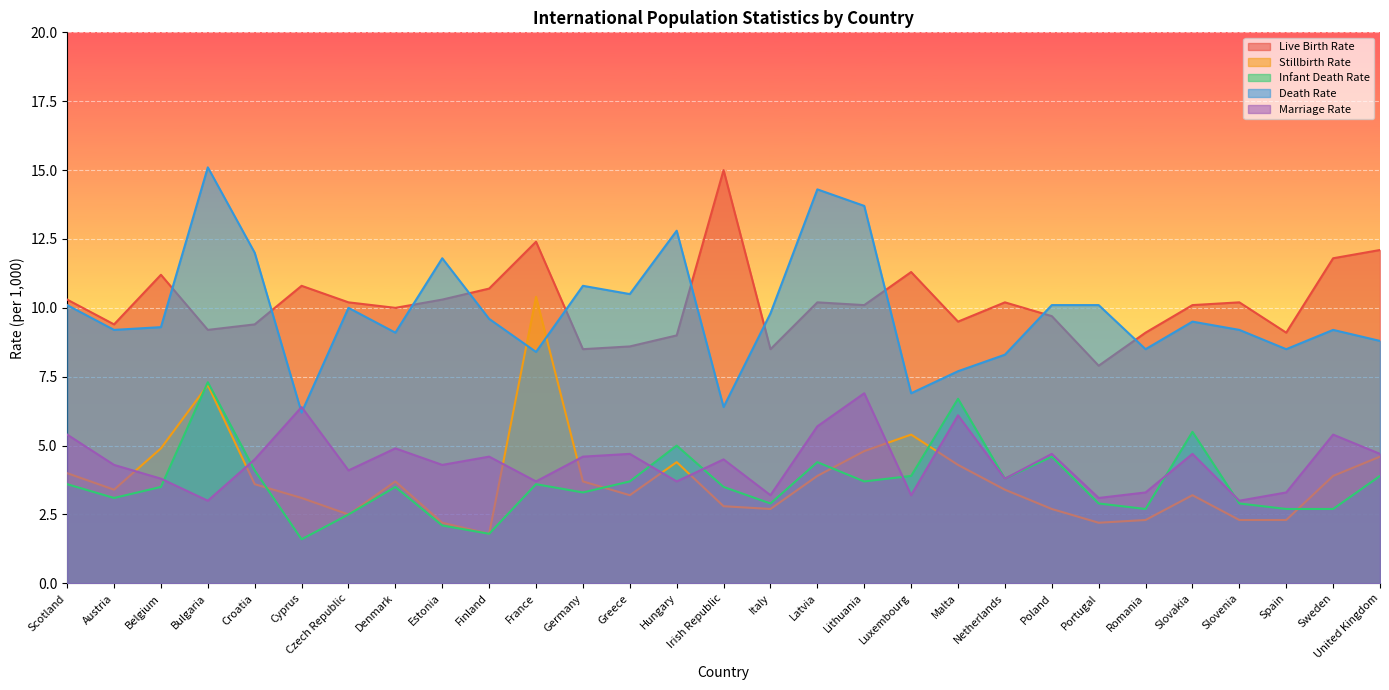

How many categories are shown in the chart?

29